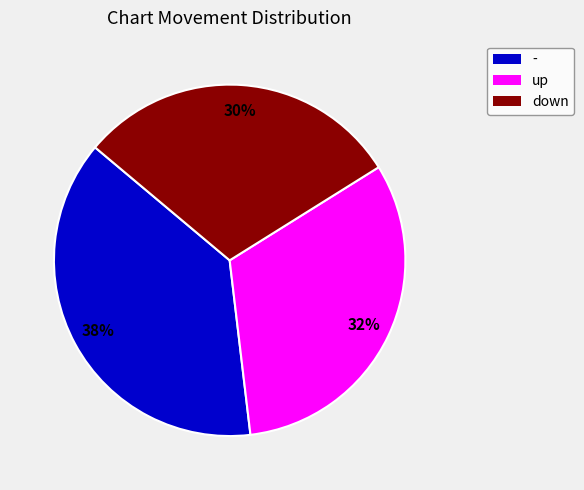

What is the ratio of the value at down to the value at -?

0.8